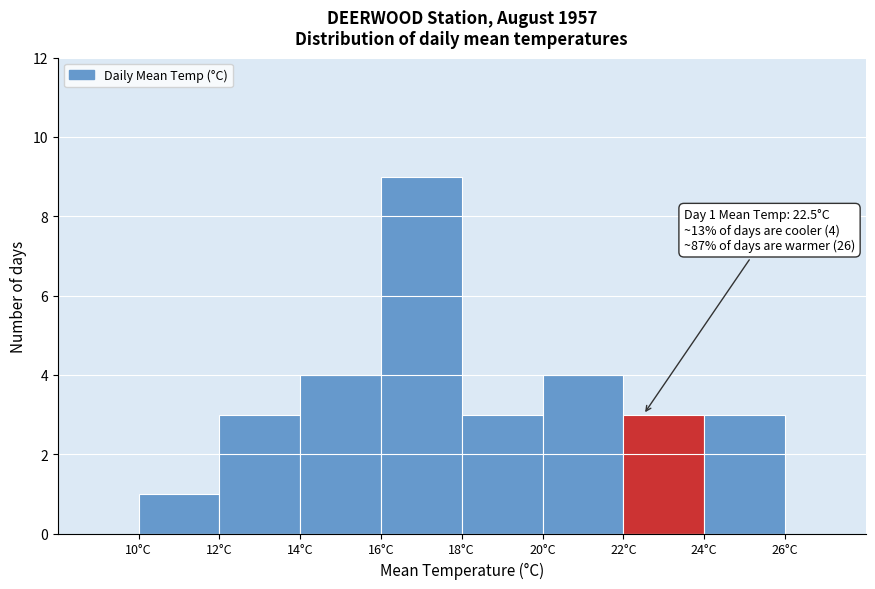

Over which range of the x-axis is the bar tallest?

16 to 18